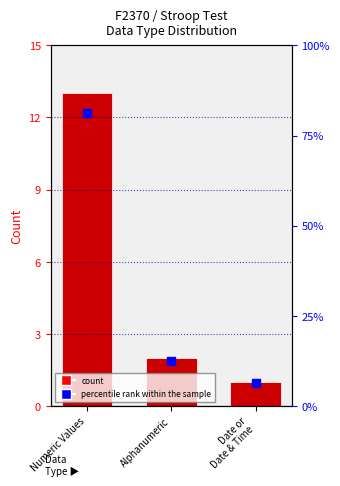

Which series contains the highest Y value?

percentile rank within the sample